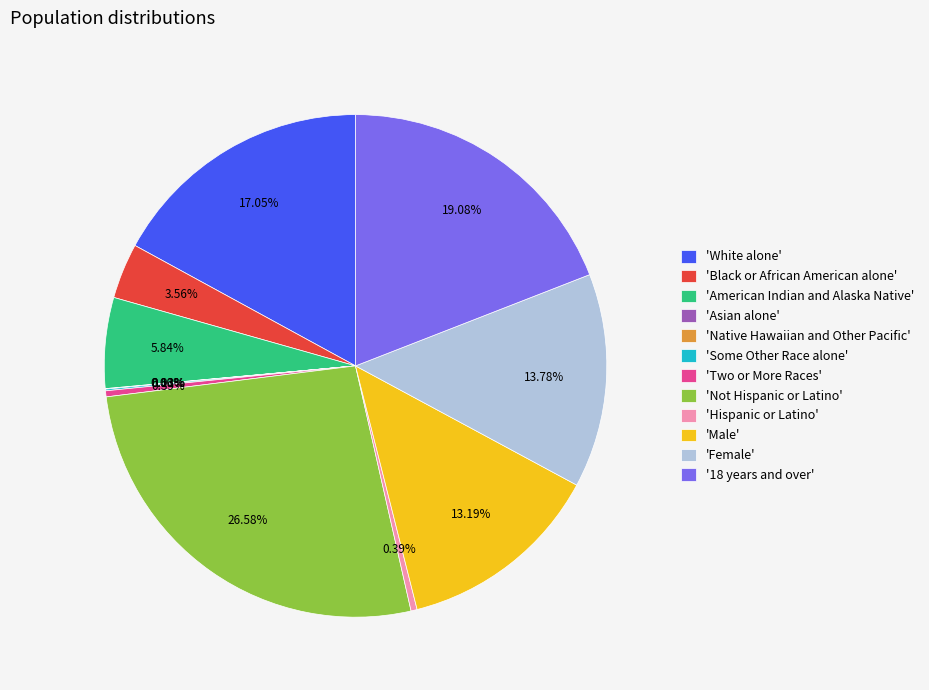

Is the sum of 'Not Hispanic or Latino' and 'Black or African American alone' greater than half?

No